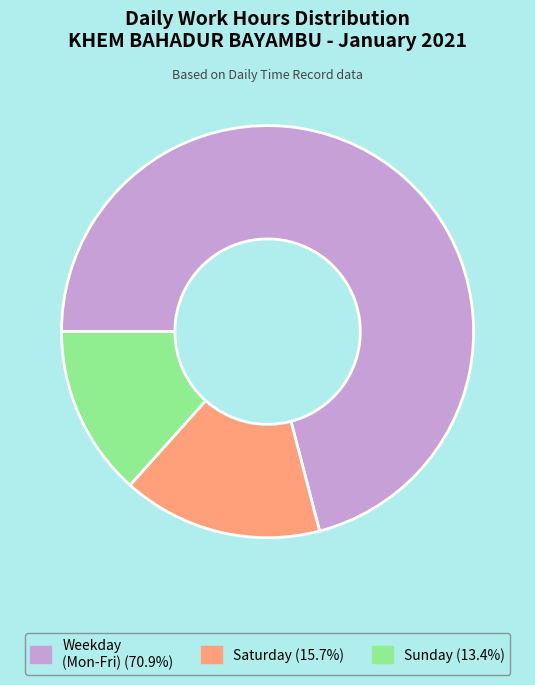

Is there any slice that represents more than half of the pie?

Yes